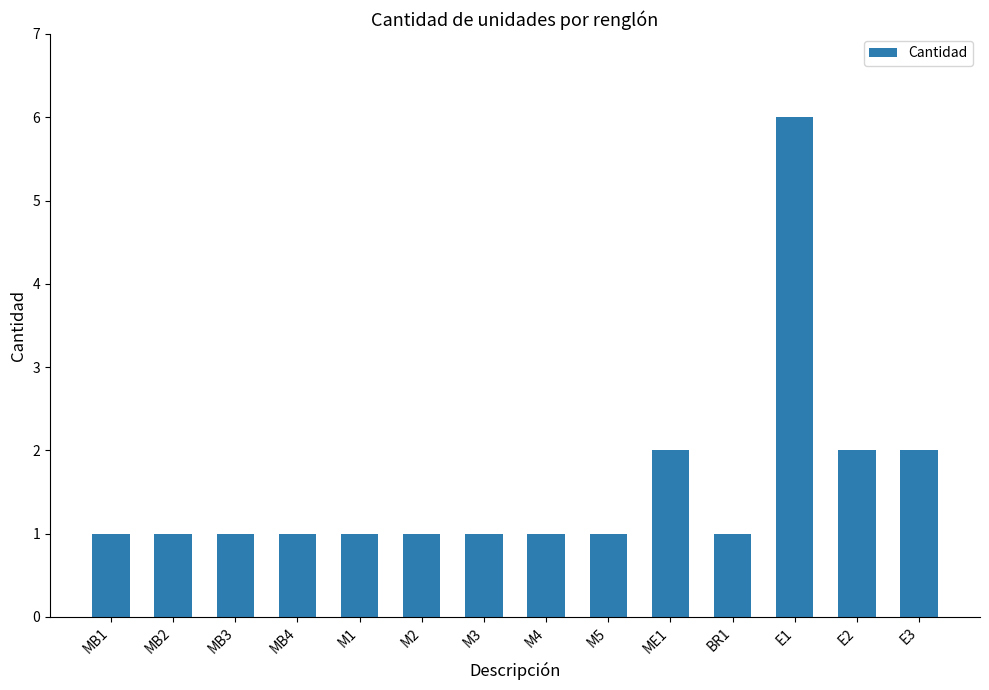

The chart shows a value of 0 at BR1. True or false?

False